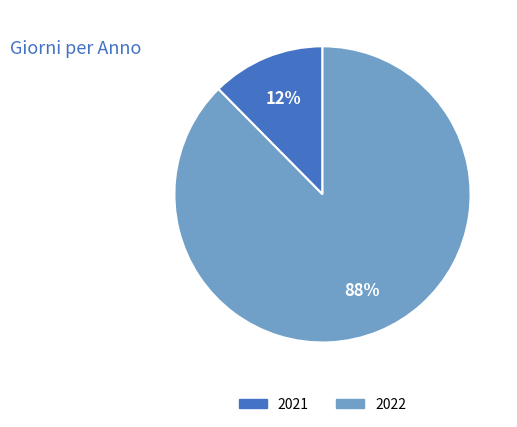

True or false: 2021 accounts for 12% of the total.

True